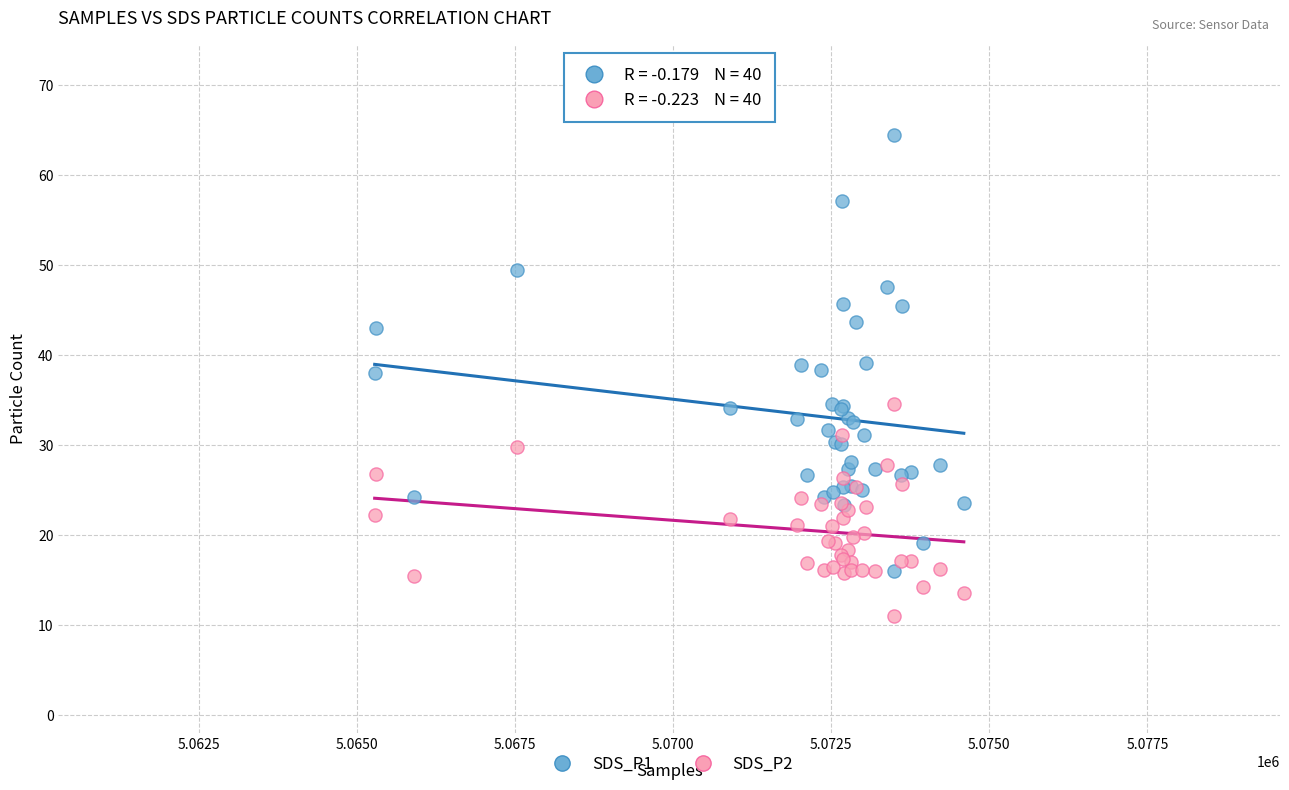

Which series has the largest Y range (max minus min)?

SDS_P1